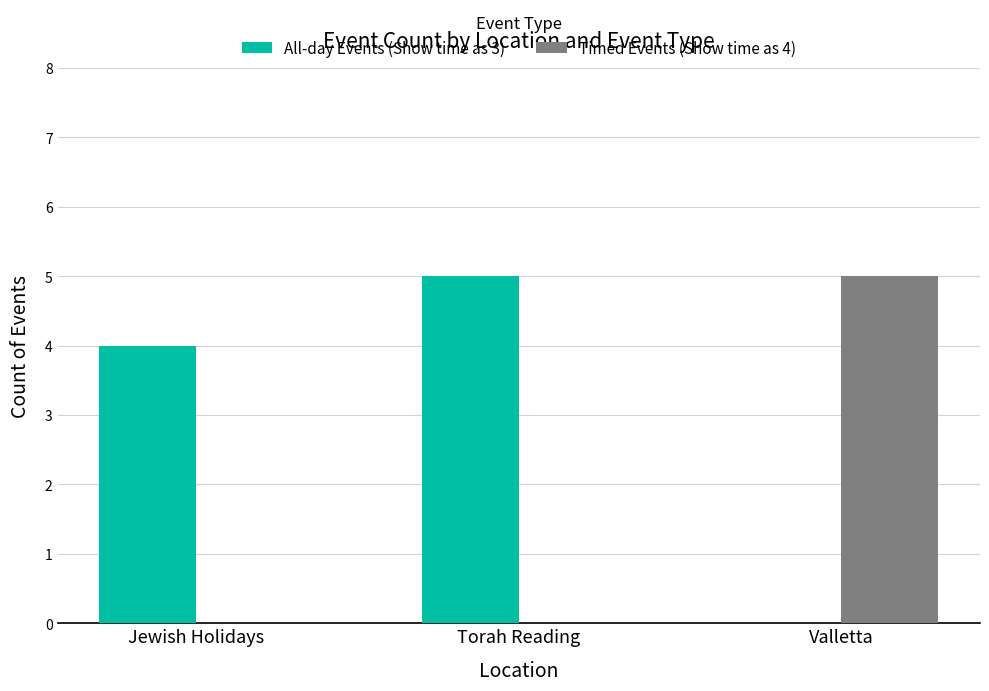

Is it true that All-day Events (Show time as 3) equals 3 at Valletta?

False